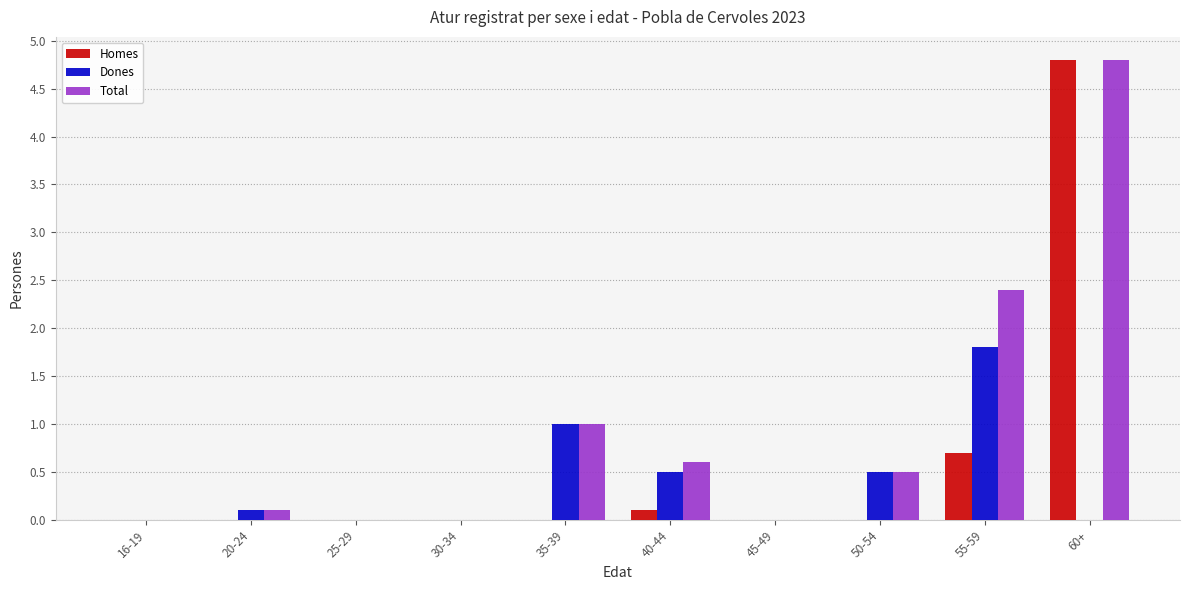

The value of Dones at 40-44 is 0.3. True or false?

False